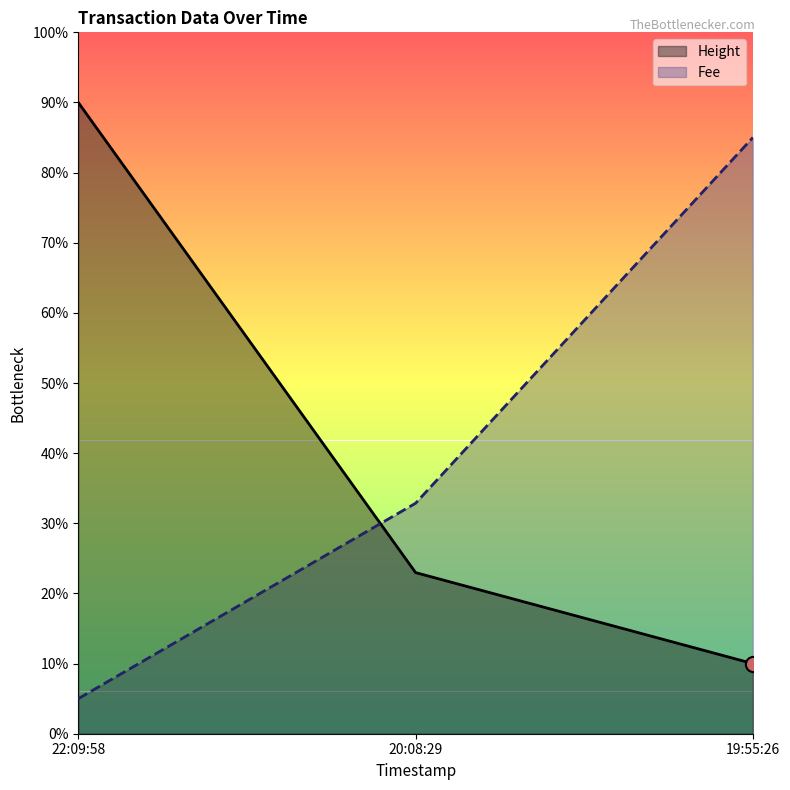

What is the total value across all series at 19:55:26?

95.0